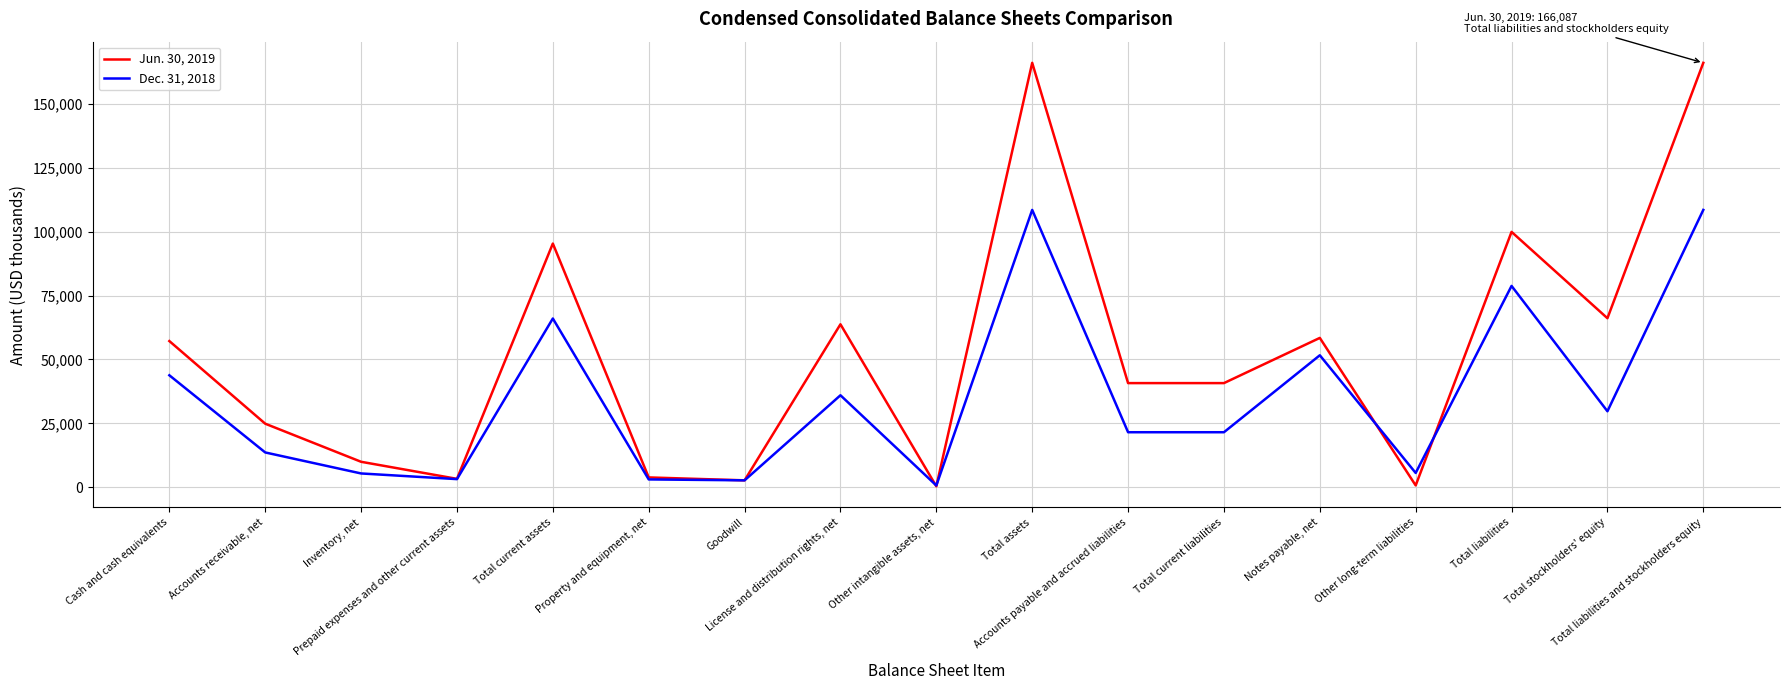

What is the spread (max minus min) of values at Total current assets?

29323